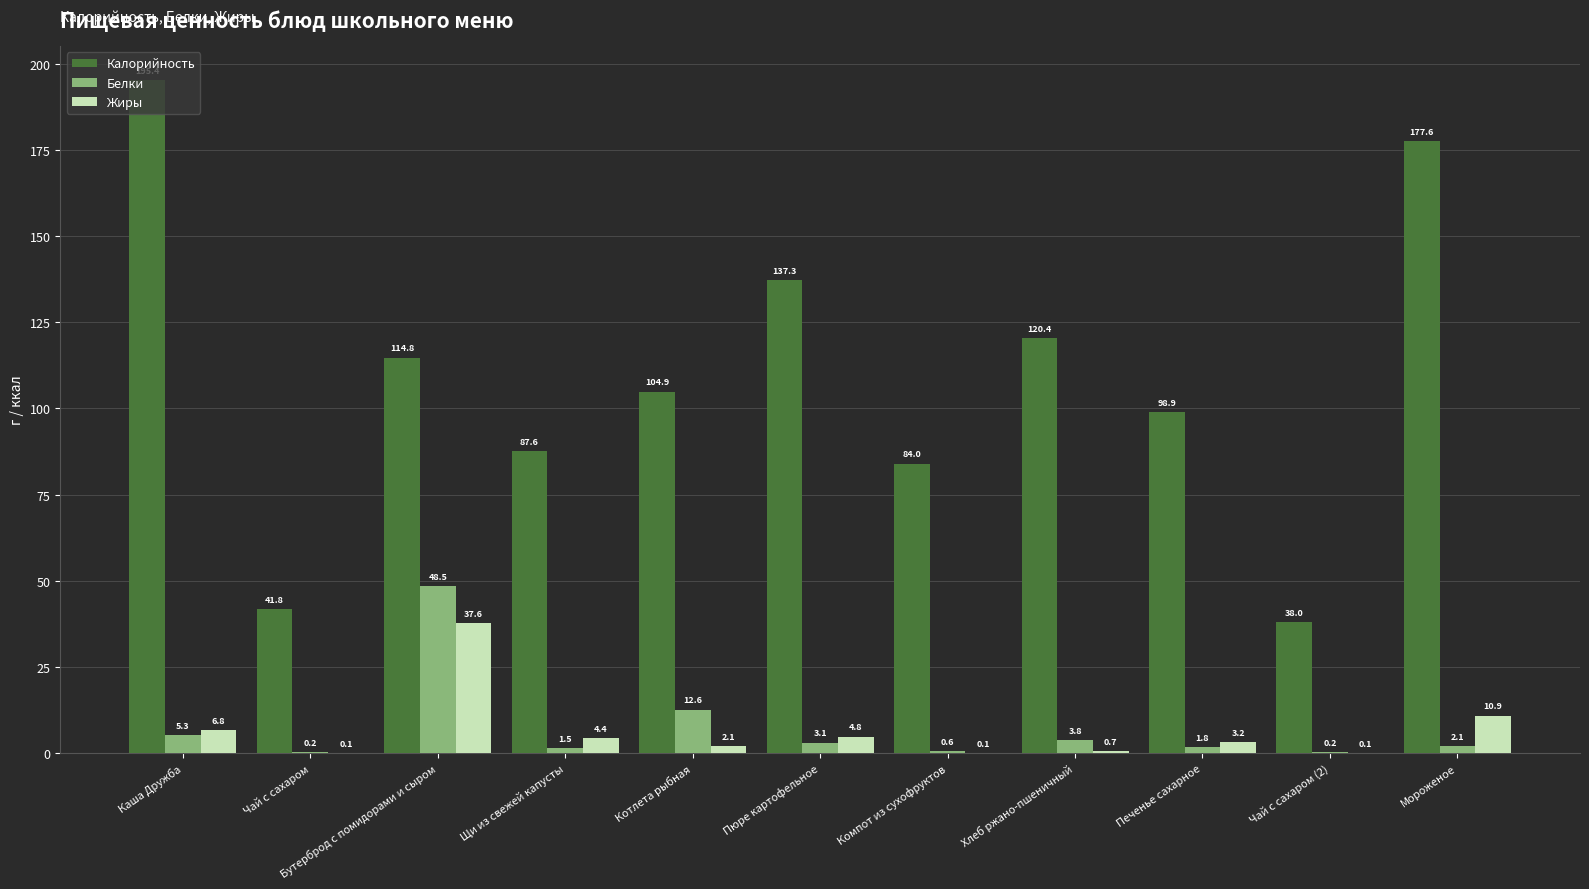

Between Каша Дружба and Компот из сухофруктов, which series saw the biggest shift?

Калорийность